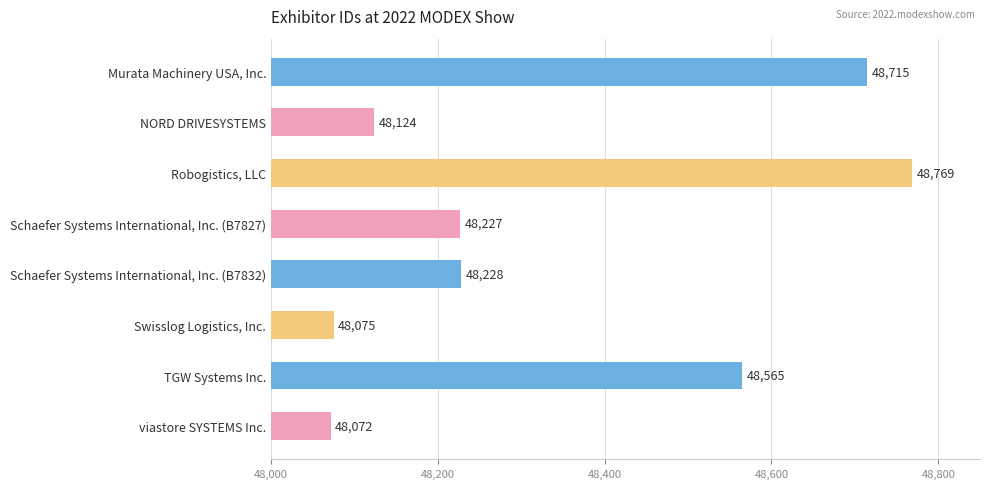

Where is the data nearest to the value 48420?

TGW Systems Inc.